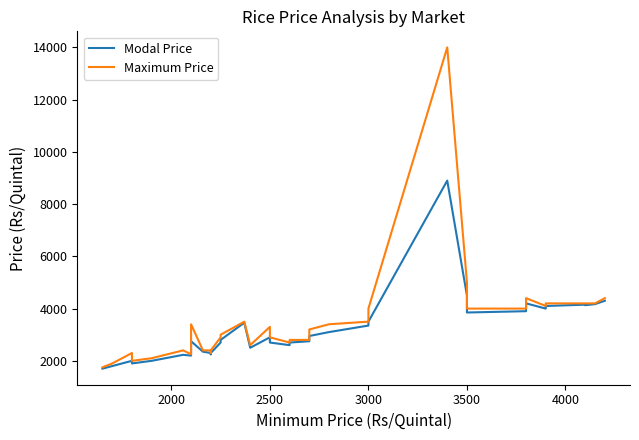

Does the chart have visible grid lines?

No